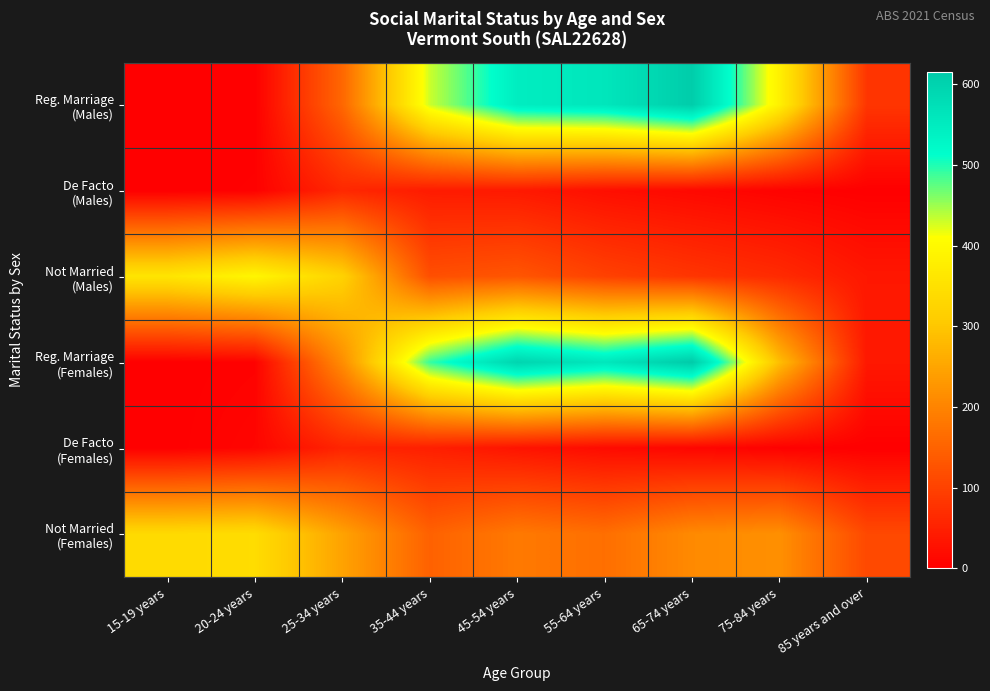

What is the spread (max minus min) of values at 85 years and over?

111